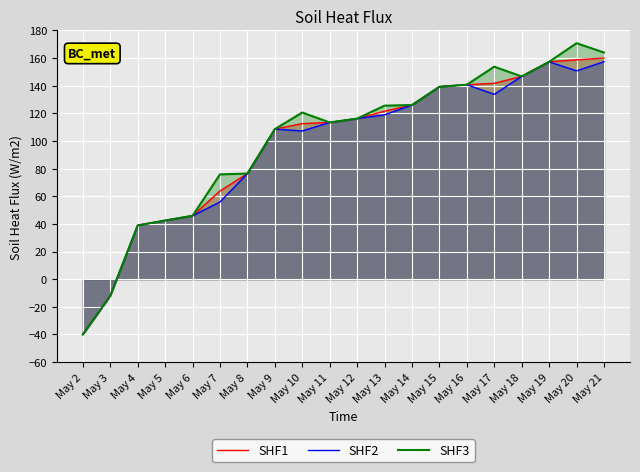

What is the sum of the SHF2 values at May 8 and May 3?

64.4